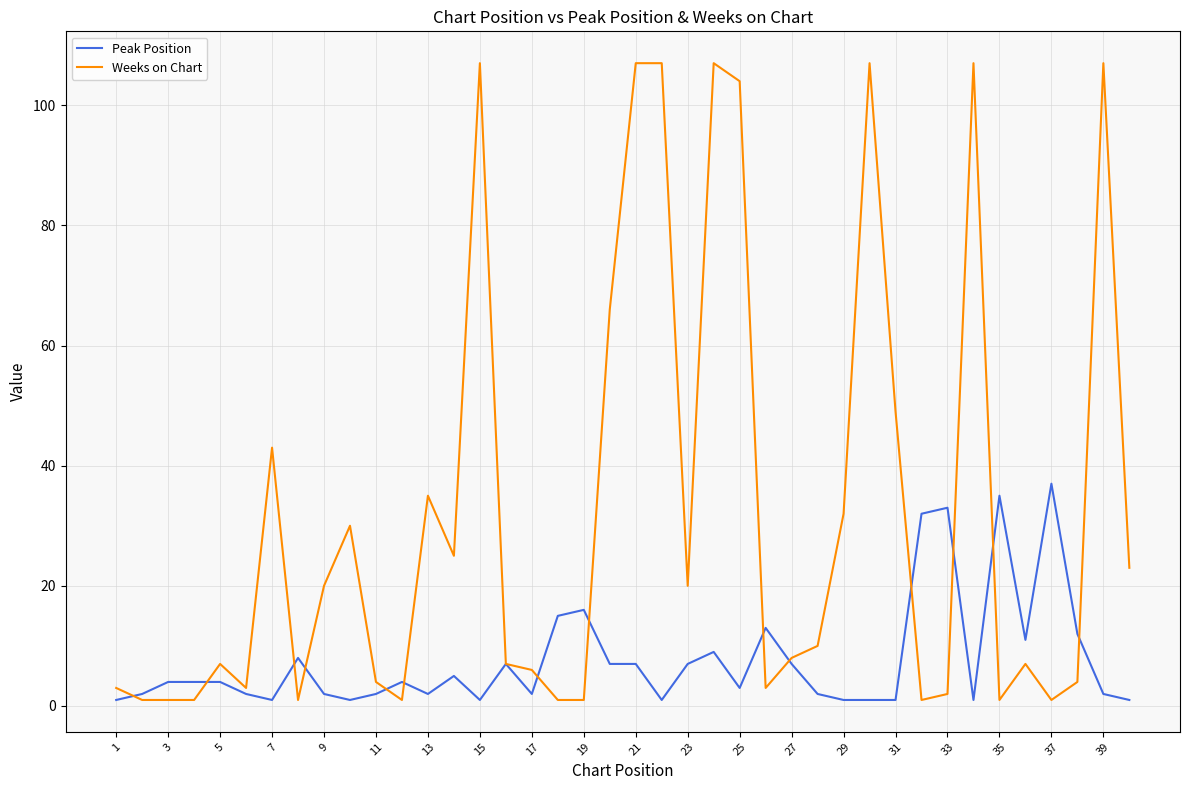

List the series in order of their overall mean, lowest first.

Peak Position, Weeks on Chart